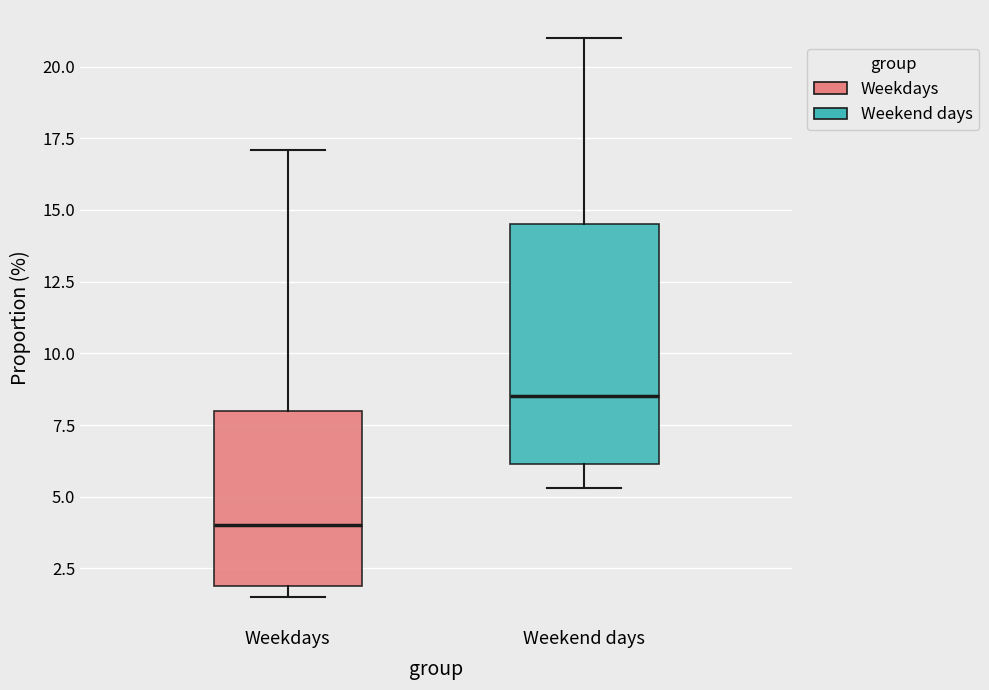

Reading left to right, transcribe this box plot: for each box, give where its median line is, the range the box spans, and where its two whiskers end, as read against the y-axis. The values are not printed on the chart, so give them approximately, as read against the axis.

Weekdays: median 4.0, box 2.0 to 8.0, whiskers 1.5 to 17.0
Weekend days: median 8.5, box 6.0 to 14.5, whiskers 5.5 to 21.0